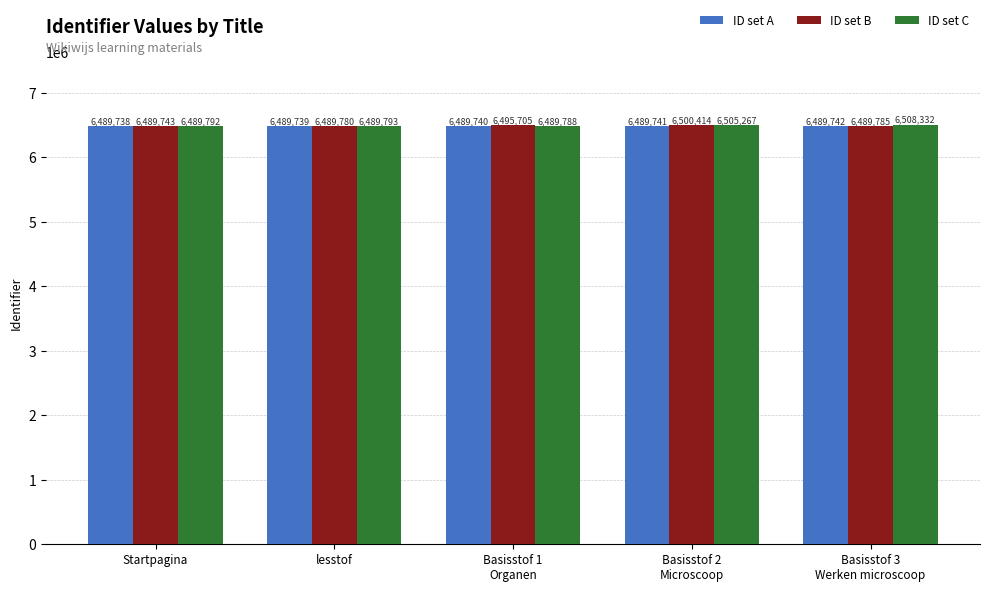

What is the maximum value for ID set C?

6508332